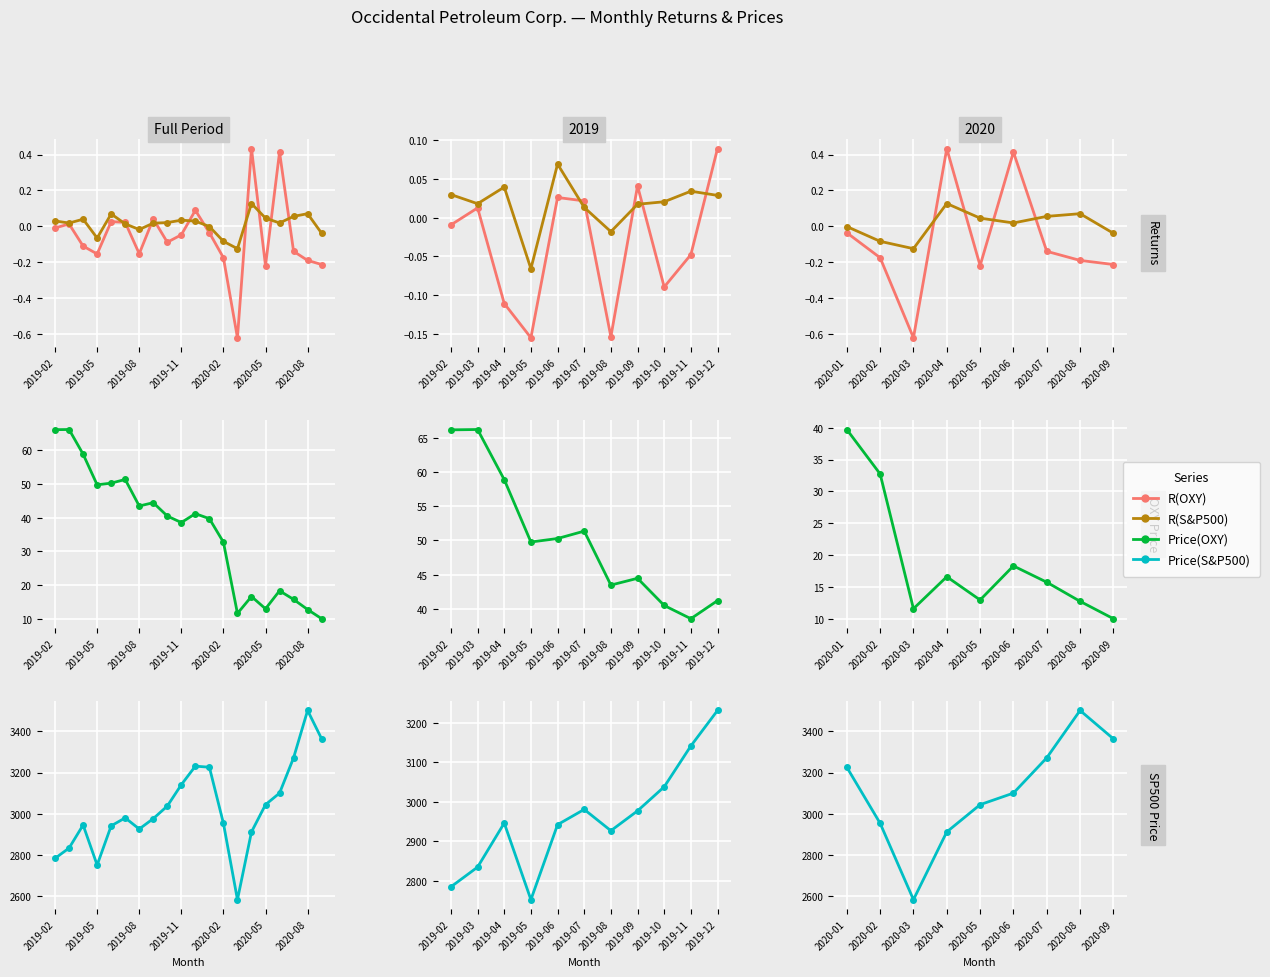

At how many categories does at least one series exceed 1115?

9